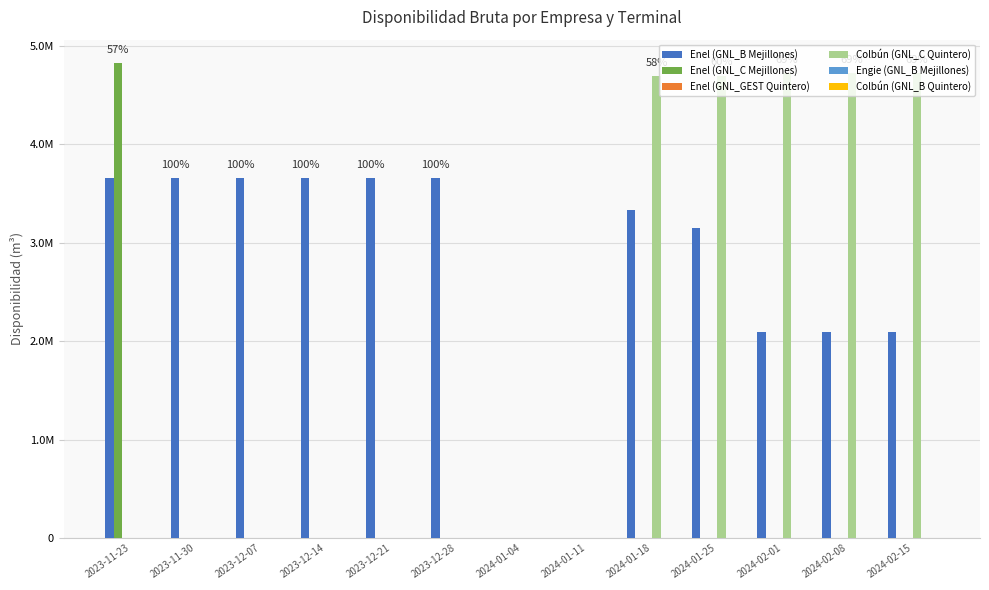

Are the bars grouped side by side (vs. stacked)?

Yes